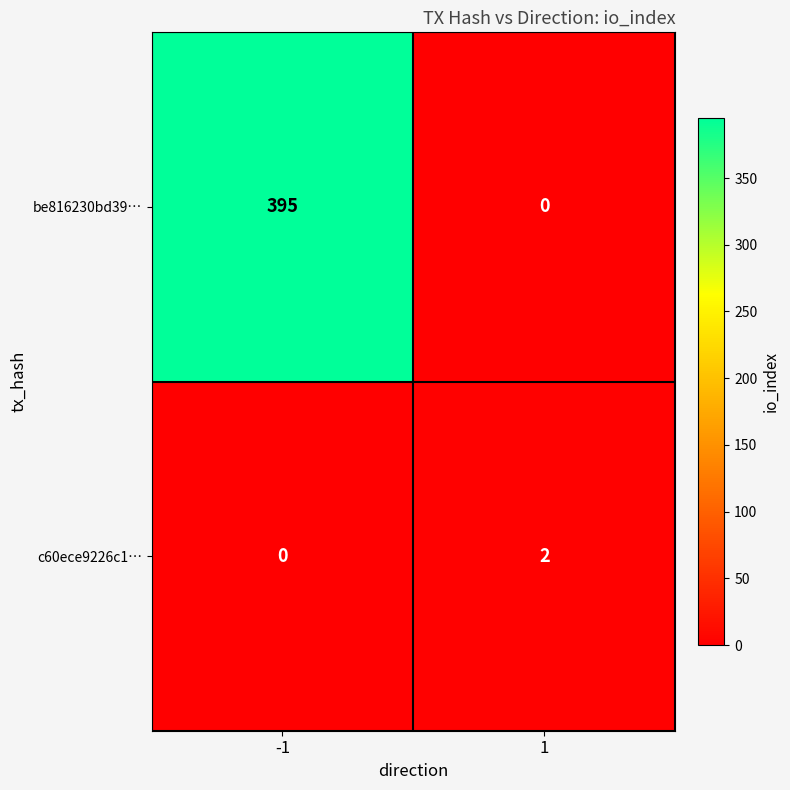

Which series has the largest total across all categories?

be816230bd39…